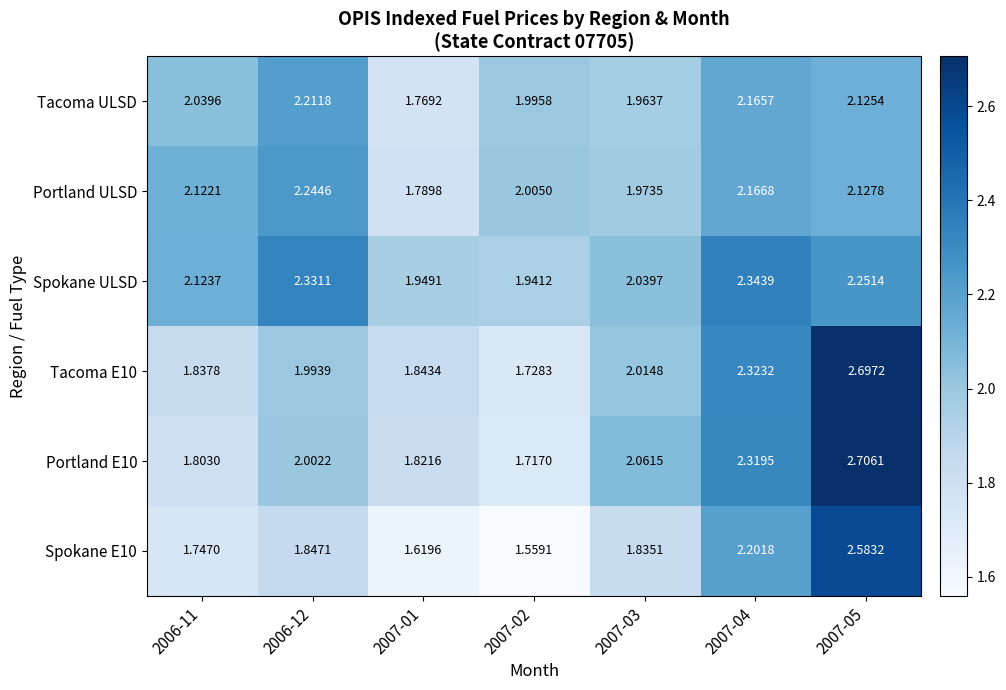

List the series in order of their peak value, highest first.

Portland E10, Tacoma E10, Spokane E10, Spokane ULSD, Portland ULSD, Tacoma ULSD